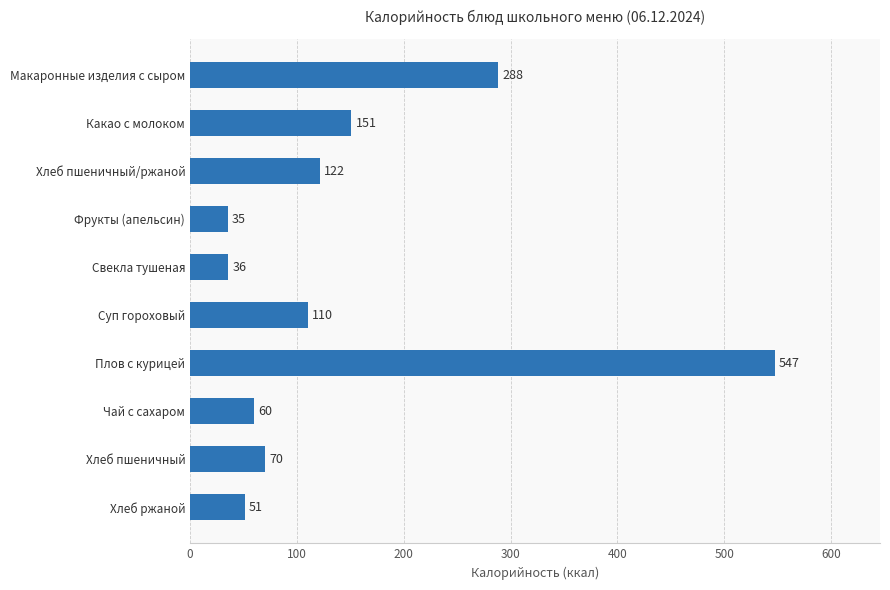

The value at Фрукты (апельсин) is 35.0. True or false?

True